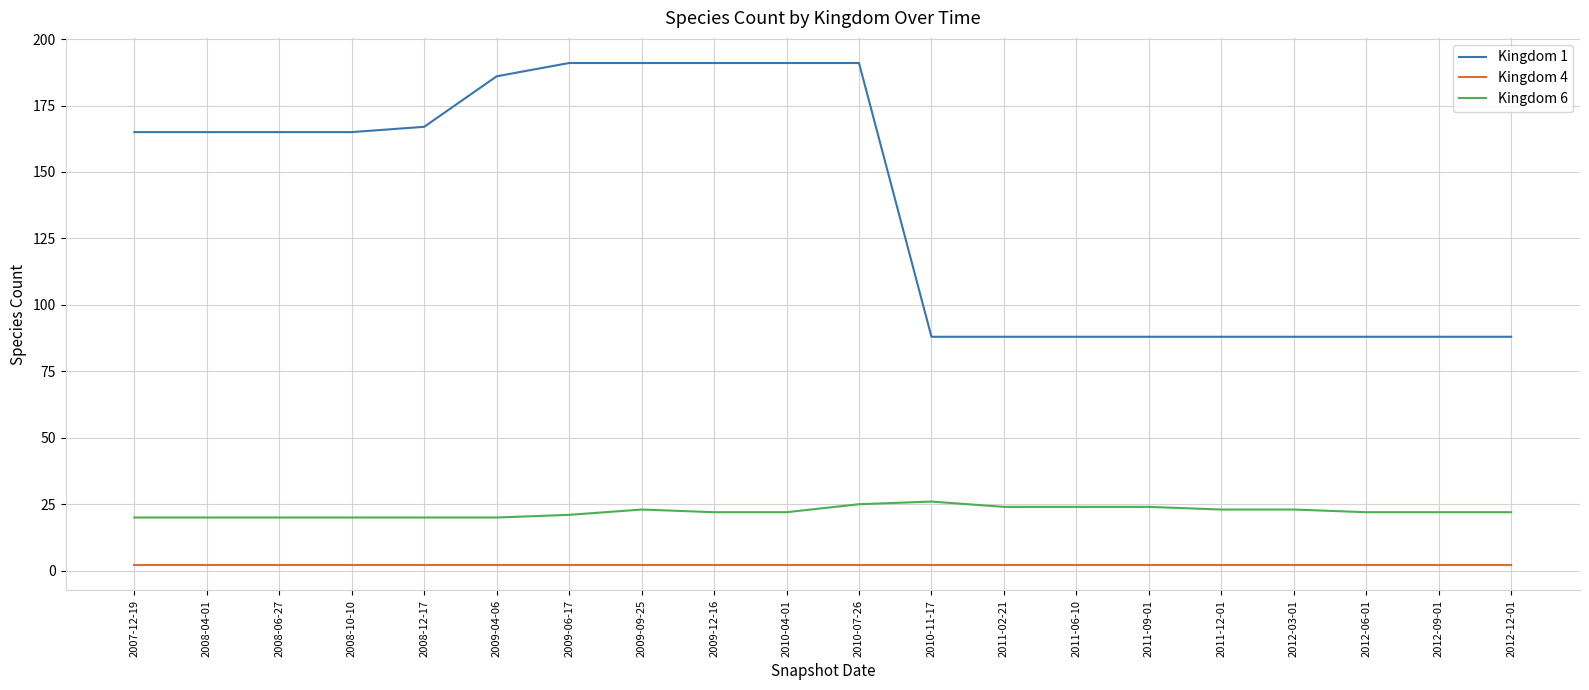

Which series has the largest total across all categories?

Kingdom 1